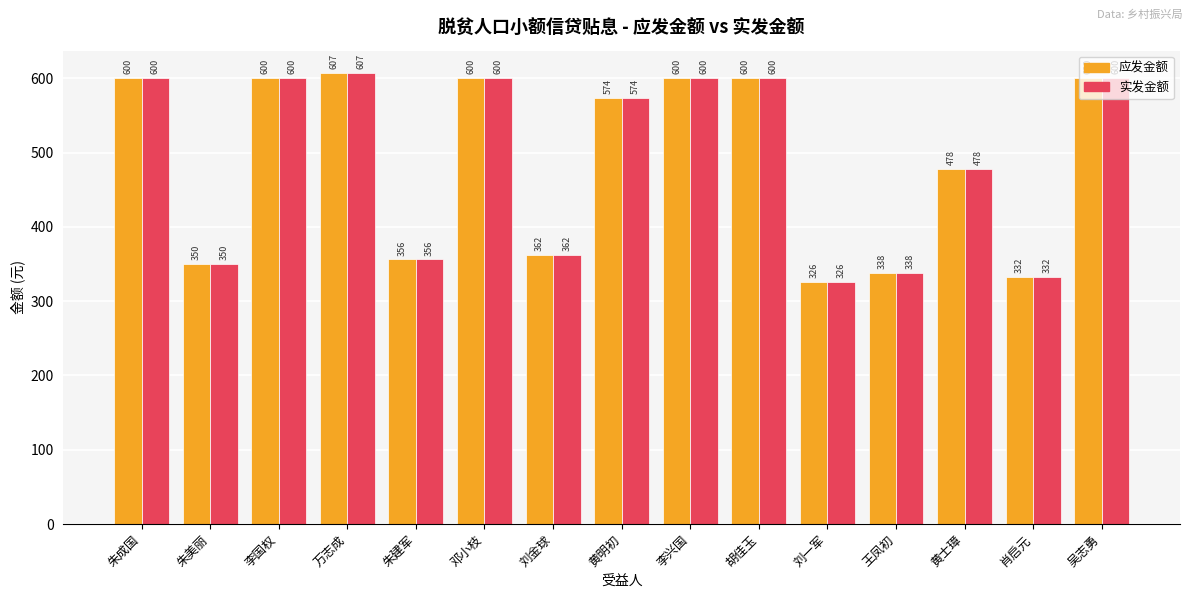

What is the approximate value of 实发金额 at 黄士璋?

477.7